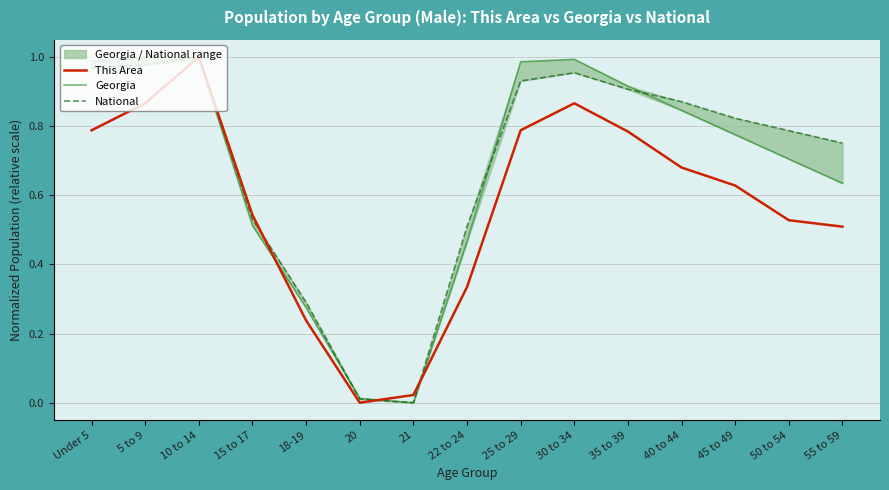

Is the value of National at 40 to 44 greater than the value of This Area at 21?

Yes